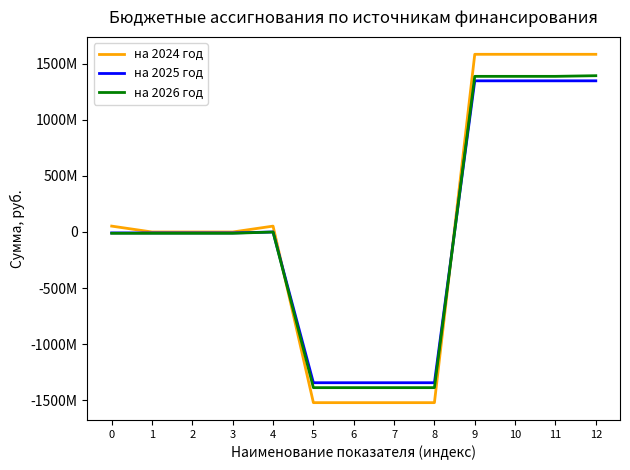

What are all the series names shown in the legend?

на 2024 год, на 2025 год, на 2026 год